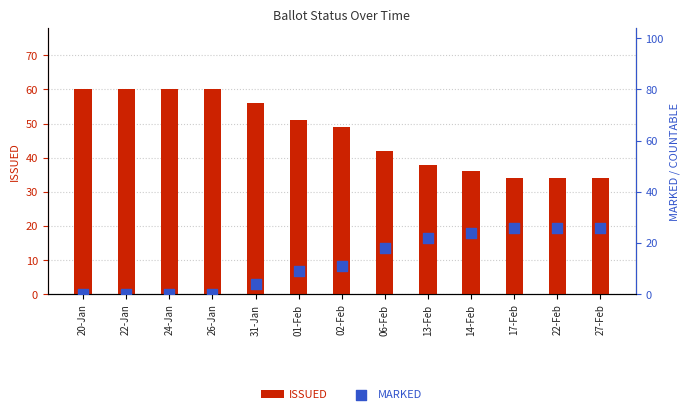

What are all the series names shown in the legend?

ISSUED, MARKED